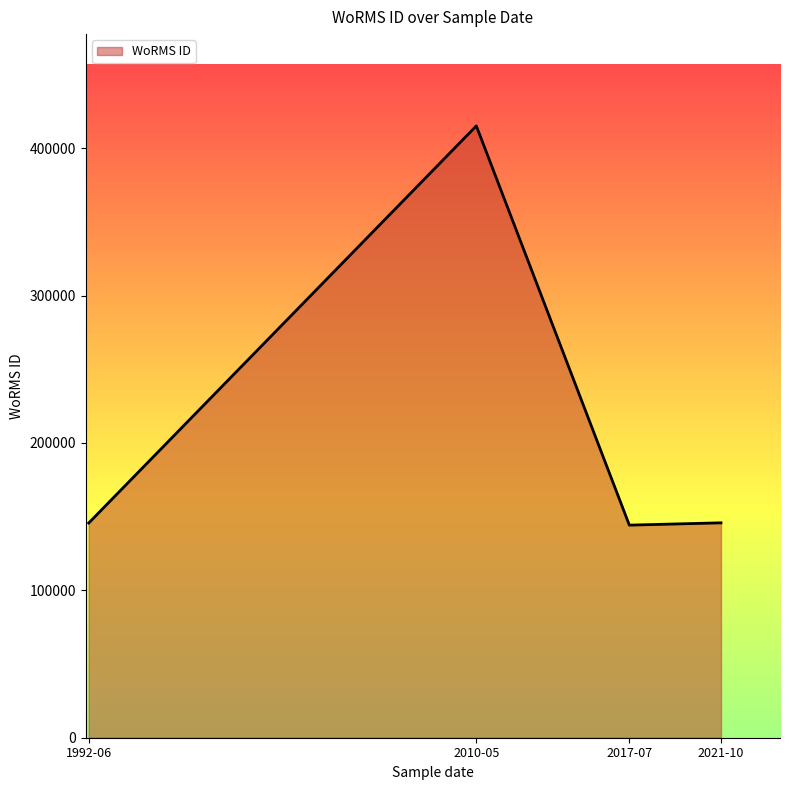

True or false: there are more than 0 points higher than both neighbors.

True